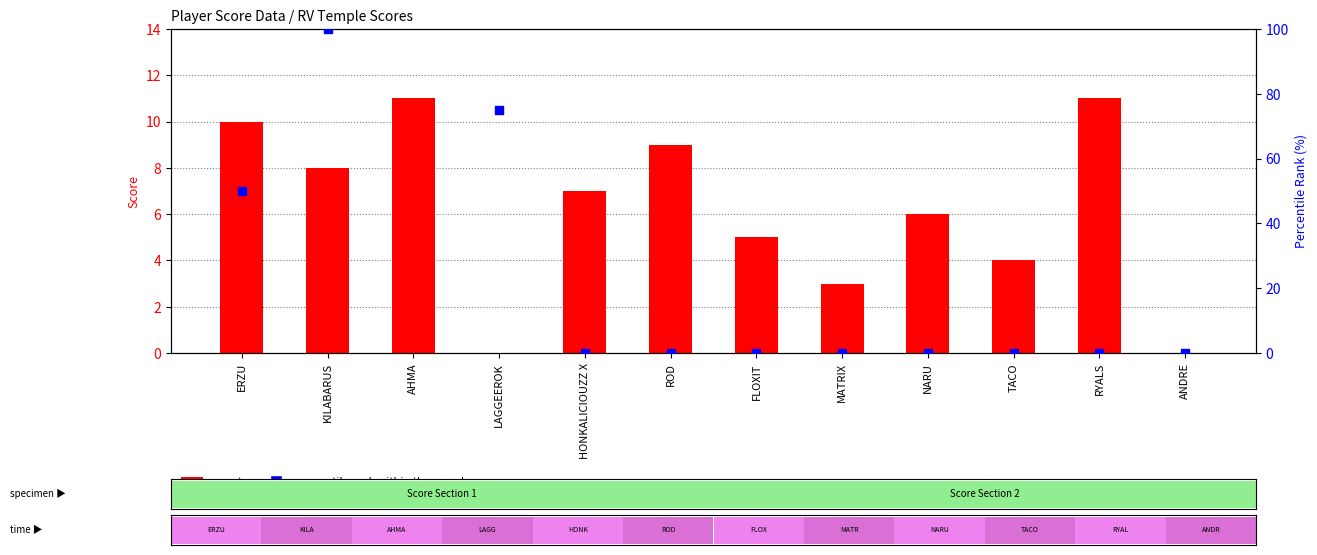

Which series contains the highest Y value?

percentile rank within the sample